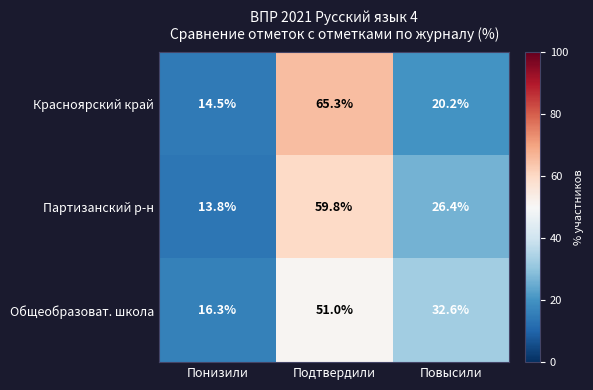

What is the sum of the Партизанский р-н values at Подтвердили and Повысили?

86.2